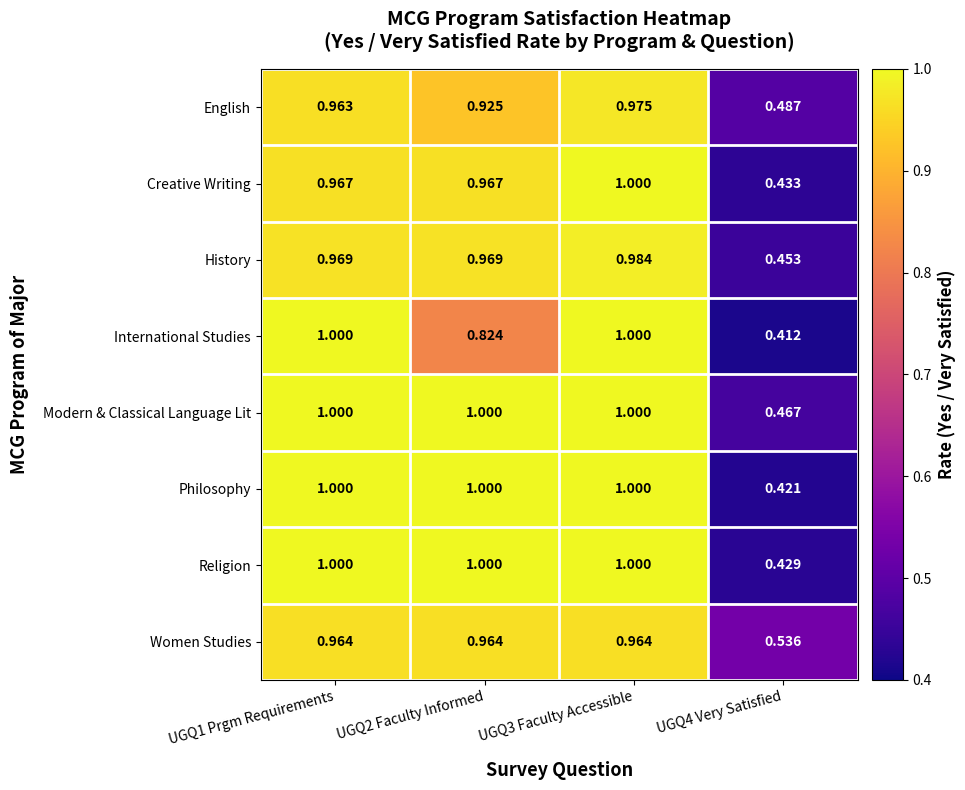

How many distinct data groups are displayed?

8